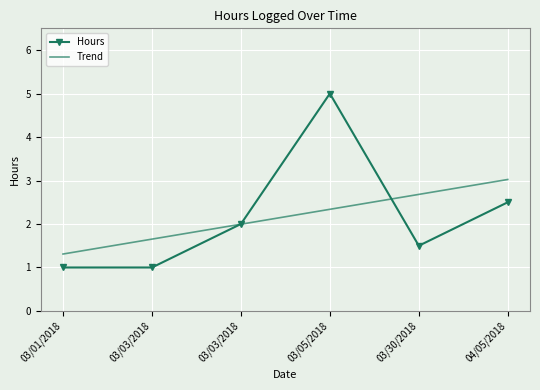

True or false: Trend has more than 1 points higher than both neighbors.

False